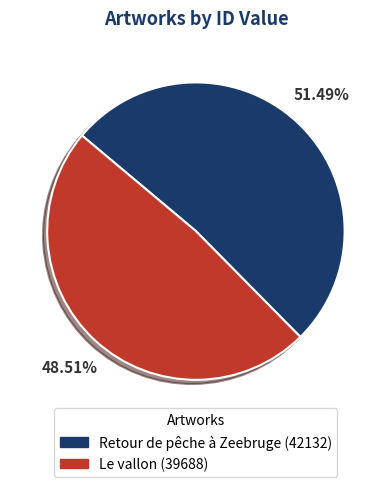

Rank the categories by value from lowest to highest.

Le vallon, Retour de pêche à Zeebruge